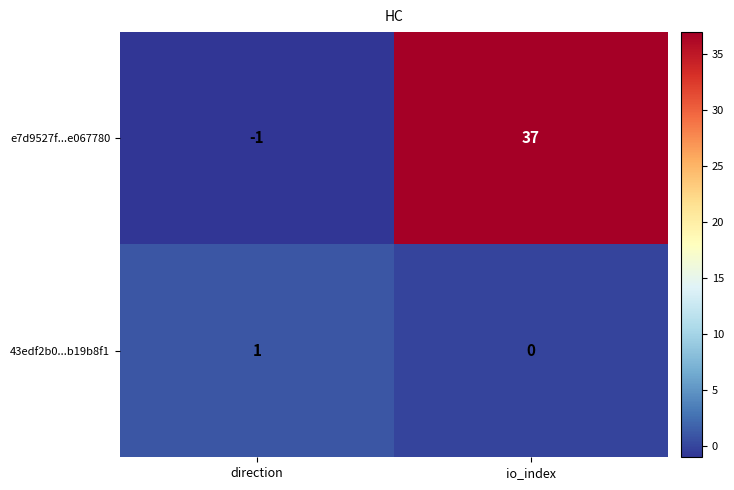

How many distinct data groups are displayed?

2